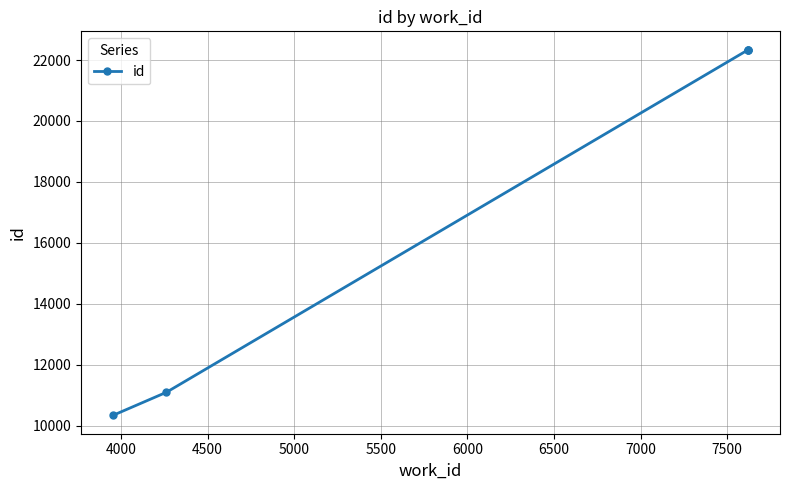

What is the maximum value shown in the chart?

22341